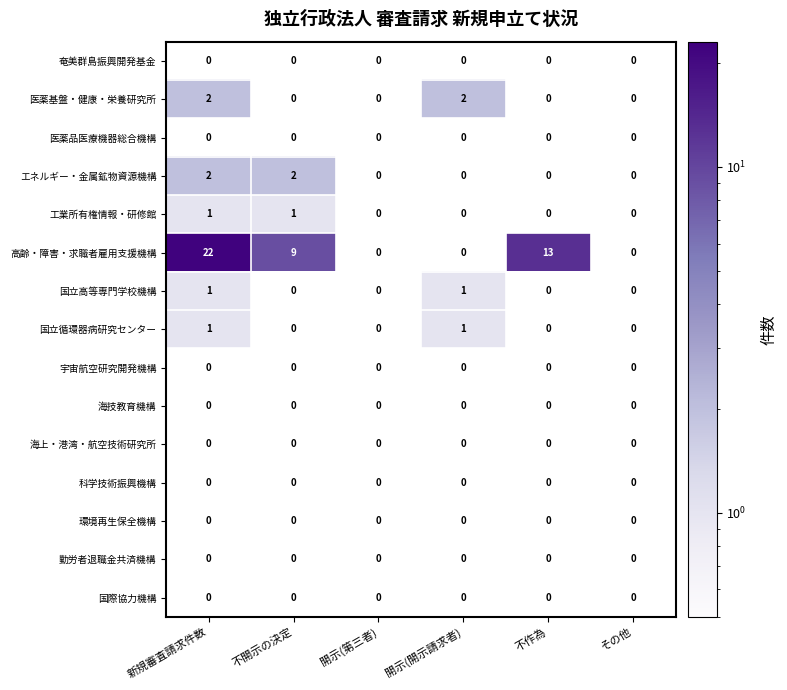

Rank the series at 不作為 from lowest to highest value.

奄美群島振興開発基金, 医薬基盤・健康・栄養研究所, 医薬品医療機器総合機構, エネルギー・金属鉱物資源機構, 工業所有権情報・研修館, 高齢・障害・求職者雇用支援機構, 国立高等専門学校機構, 国立循環器病研究センター, 宇宙航空研究開発機構, 海技教育機構, 海上・港湾・航空技術研究所, 科学技術振興機構, 環境再生保全機構, 勤労者退職金共済機構, 国際協力機構